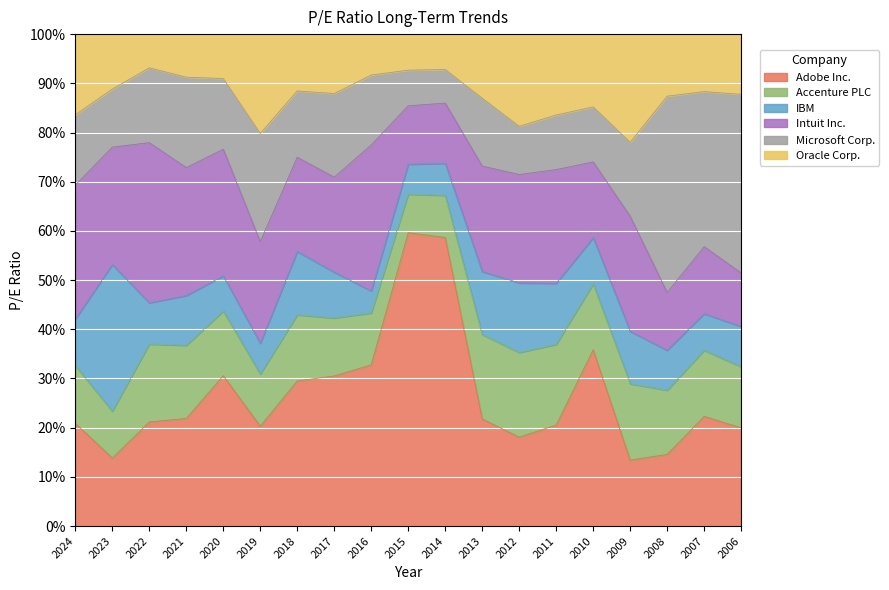

Which category has the highest value across all series?

2015